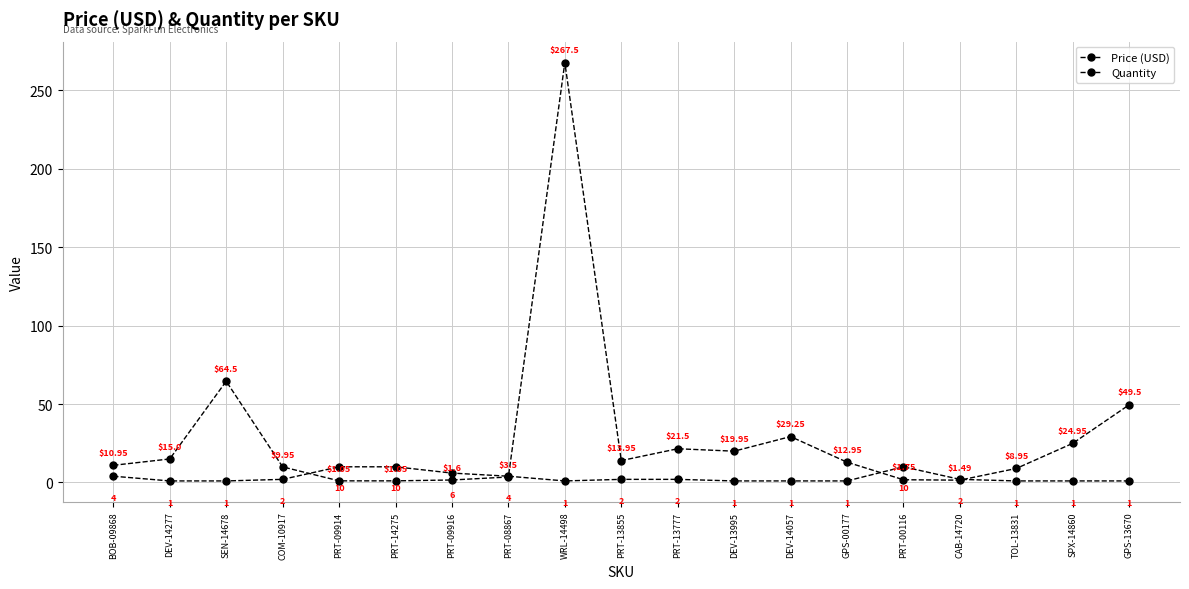

How many data points in Price (USD) are less than 12?

9